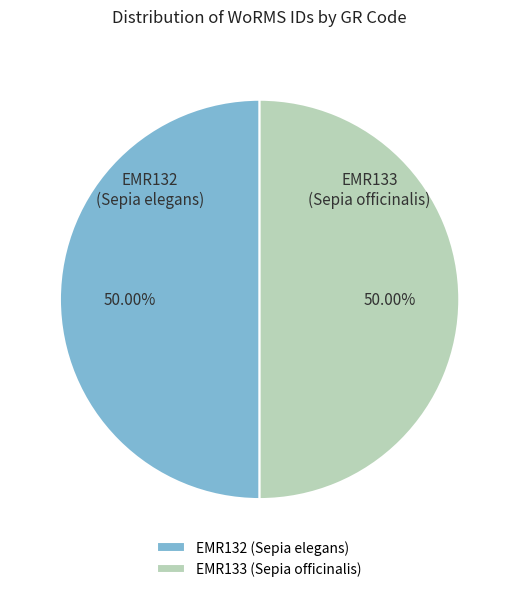

Approximately how many times larger is the value at EMR132 (Sepia elegans) compared to EMR133 (Sepia officinalis)?

1.0